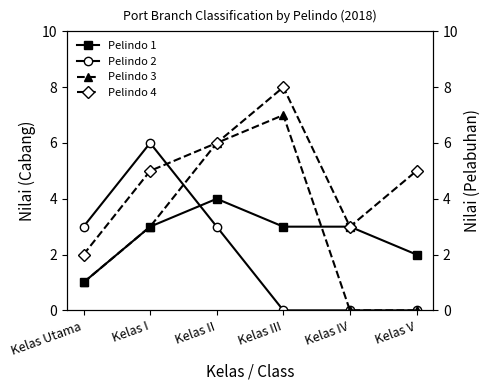

Reading right to left, extract all data points from this chart.

Pelindo 1: Kelas V=2	Kelas IV=3	Kelas III=3	Kelas II=4	Kelas I=3	Kelas Utama=1
Pelindo 2: Kelas V=0	Kelas IV=0	Kelas III=0	Kelas II=3	Kelas I=6	Kelas Utama=3
Pelindo 3: Kelas V=0	Kelas IV=0	Kelas III=7	Kelas II=6	Kelas I=3	Kelas Utama=1
Pelindo 4: Kelas V=5	Kelas IV=3	Kelas III=8	Kelas II=6	Kelas I=5	Kelas Utama=2